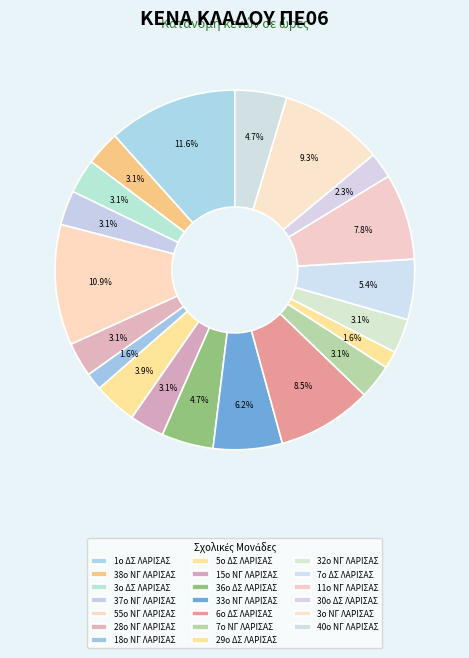

True or false: 7ο ΝΓ ΛΑΡΙΣΑΣ accounts for 3% of the total.

True